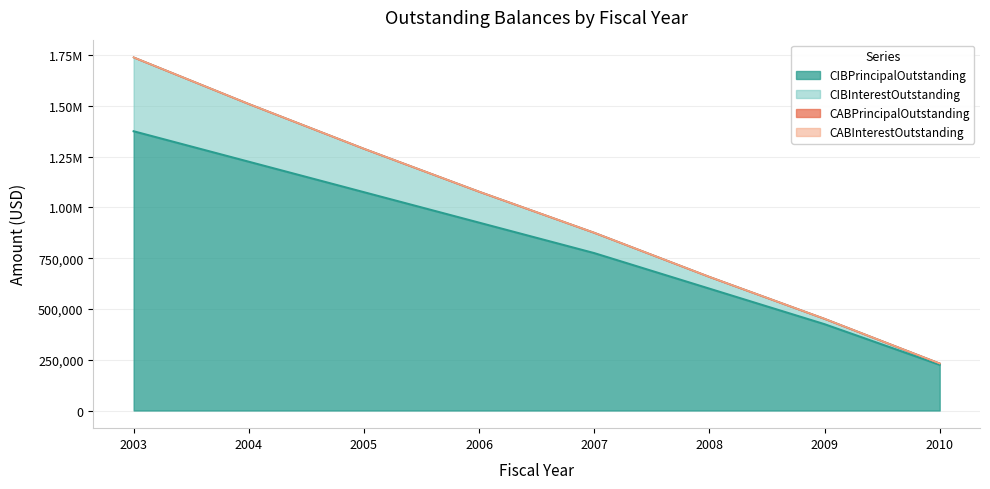

How many data points in CIBPrincipalOutstanding are less than 925000?

4